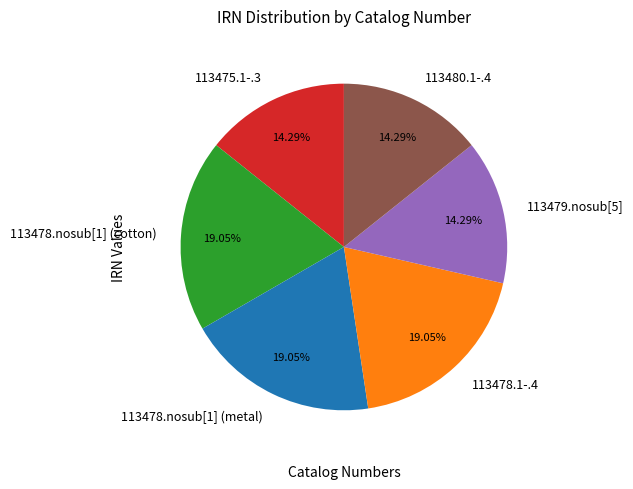

Which has a higher value, 113475.1-.3 or 113478.nosub[1] (cotton)?

113478.nosub[1] (cotton)